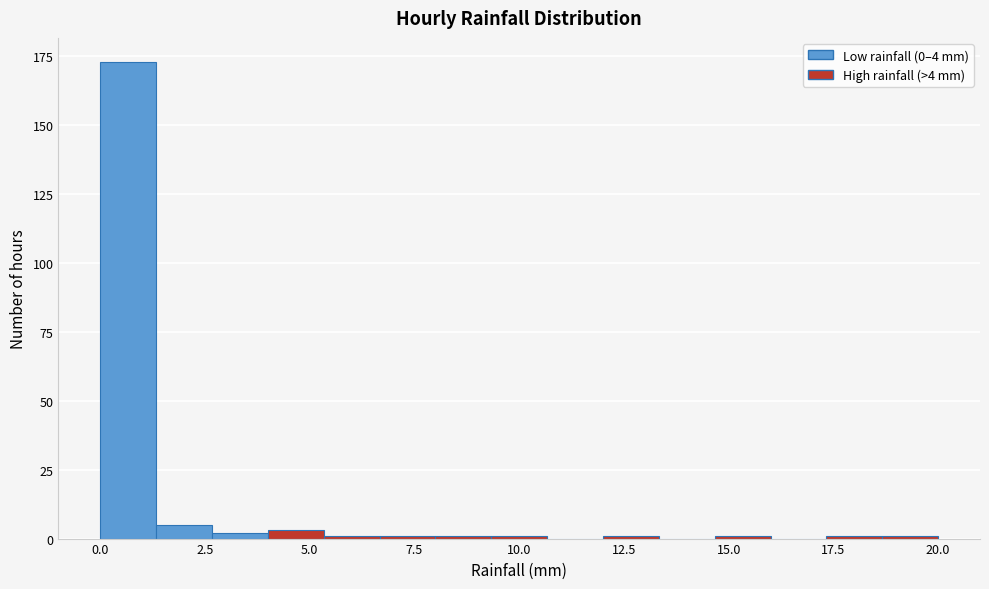

Read against the x-axis, roughly where is the centre of the tallest bar?

0.5